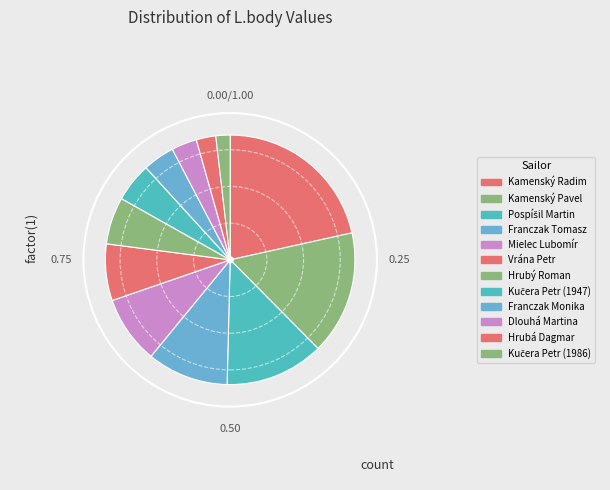

Is there a majority slice in this chart?

No